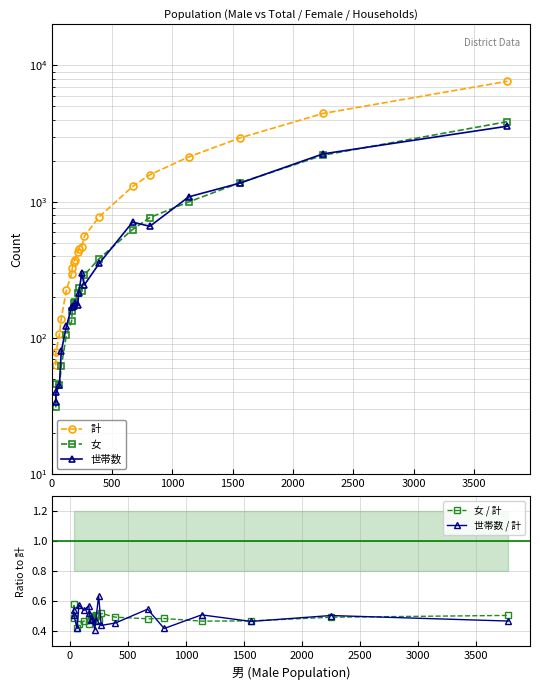

True or false: 世帯数 / 計 has more than 2 points higher than both neighbors.

True